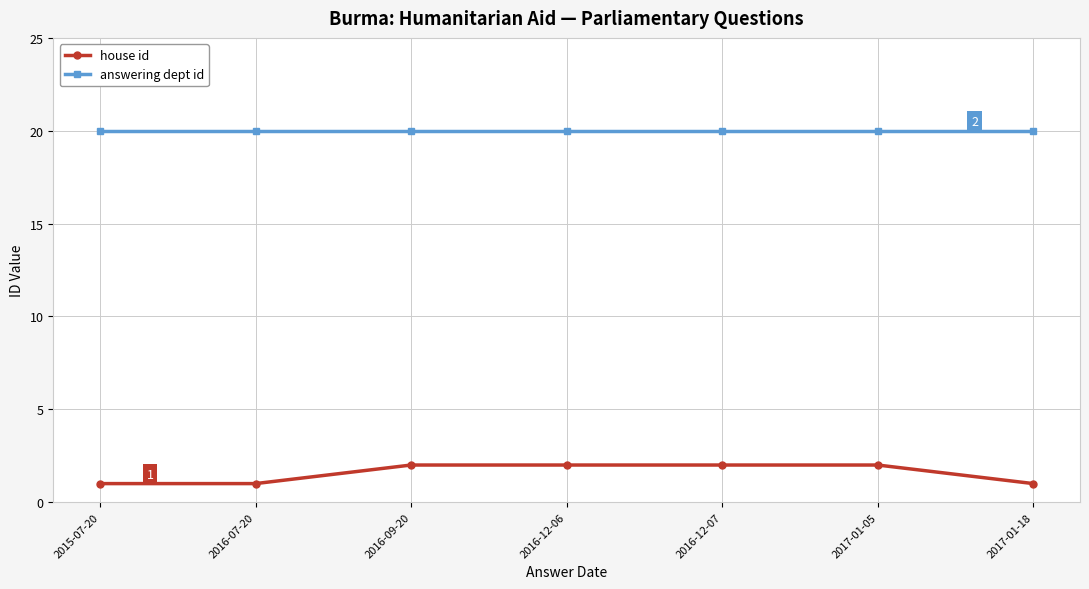

Reading left to right, what are all the values shown in this chart?

house id: 2015-07-20=1	2016-07-20=1	2016-09-20=2	2016-12-06=2	2016-12-07=2	2017-01-05=2	2017-01-18=1
answering dept id: 2015-07-20=20	2016-07-20=20	2016-09-20=20	2016-12-06=20	2016-12-07=20	2017-01-05=20	2017-01-18=20